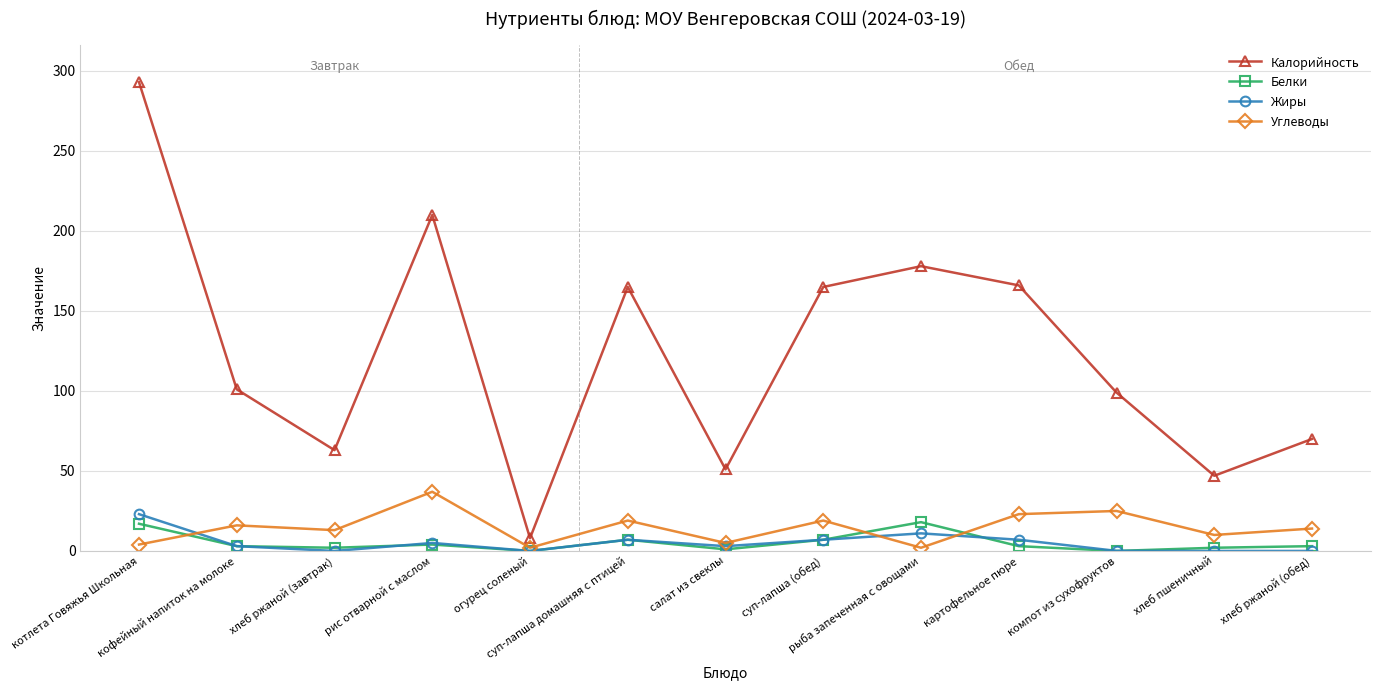

What is the average value of the Белки series?

5.2